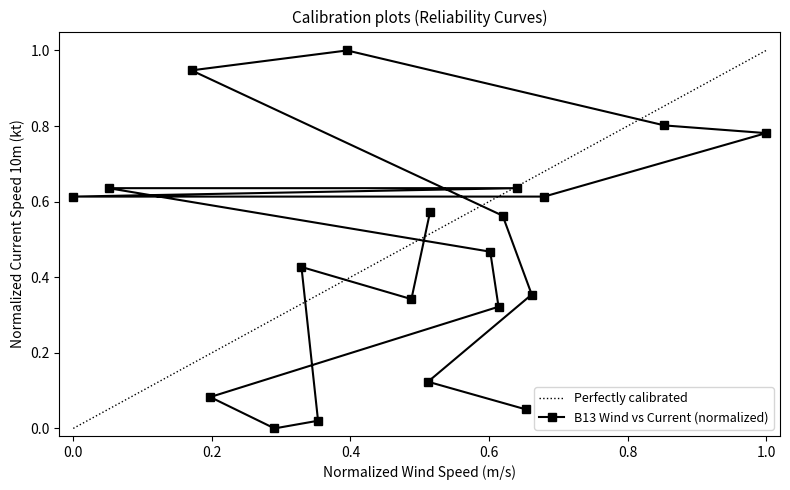

What is the highest value of the B13 Wind vs Current (normalized) series?

1.0